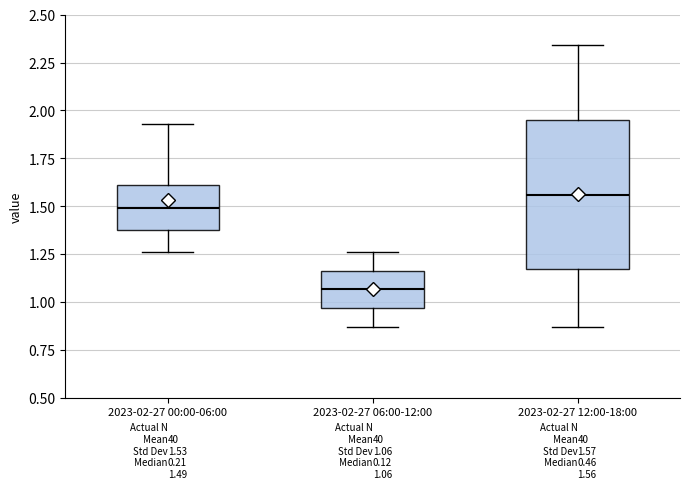

Comparing the boxes themselves (not the whiskers), which one is the tallest?

2023-02-27 12:00-18:00